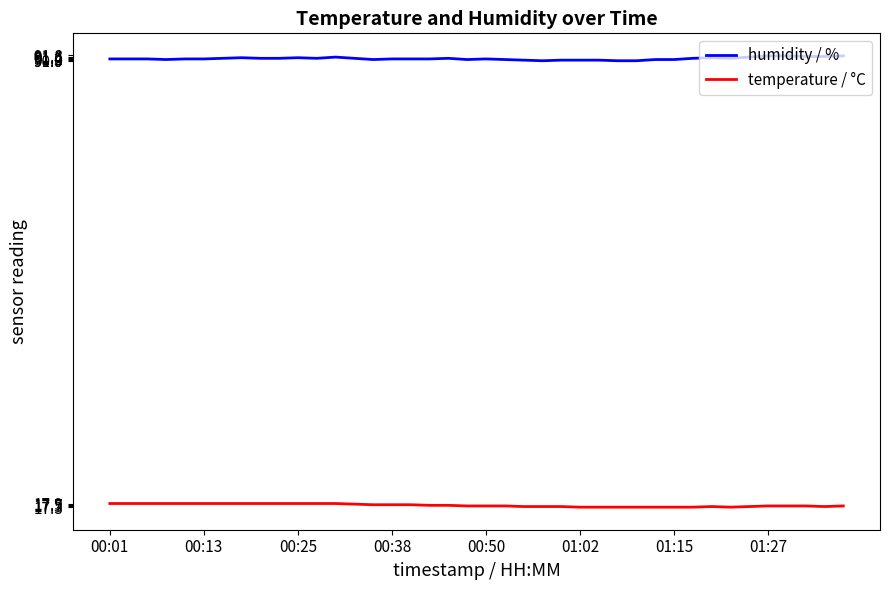

What is the lowest value of the humidity / % series?

90.9